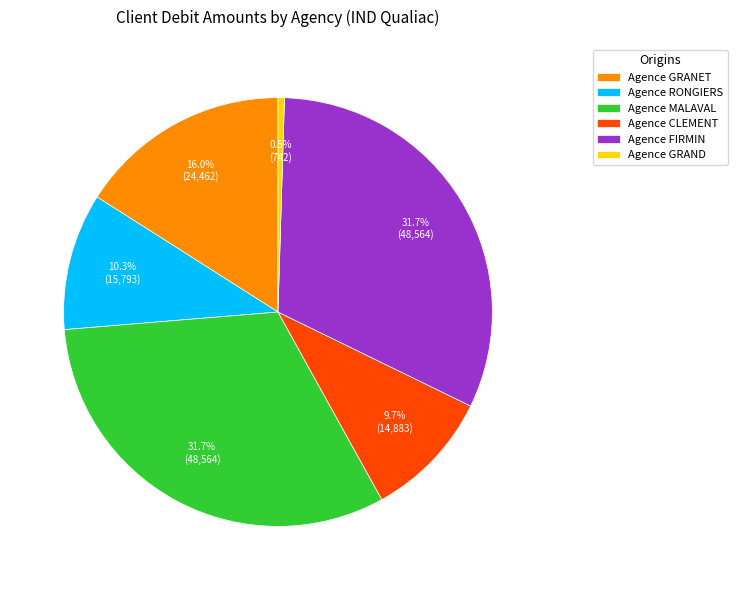

What is the smallest slice in the pie chart?

Agence GRAND